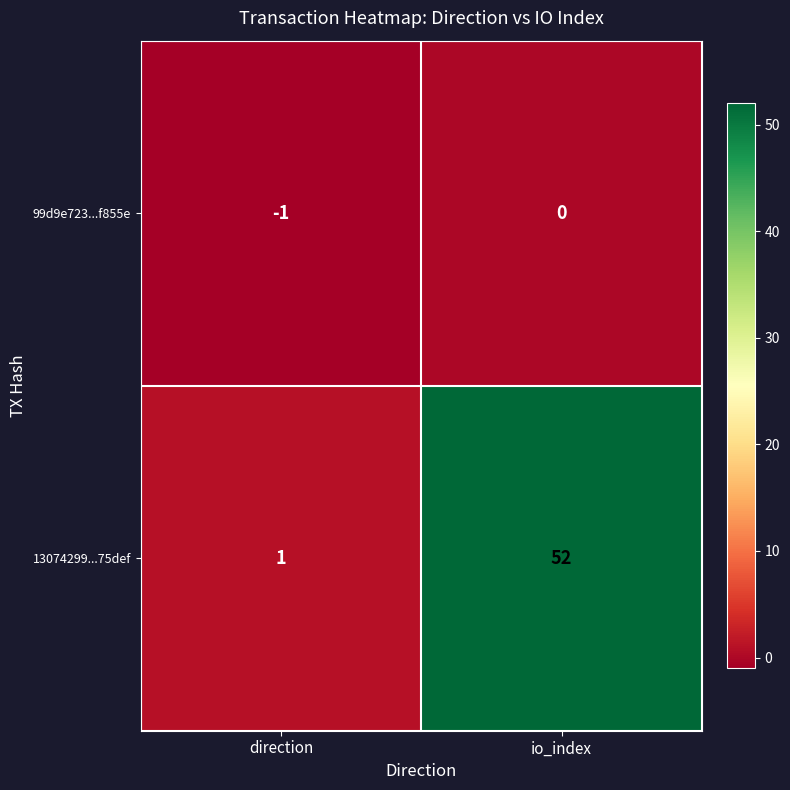

Which series changed the most between direction and io_index?

13074299...75def